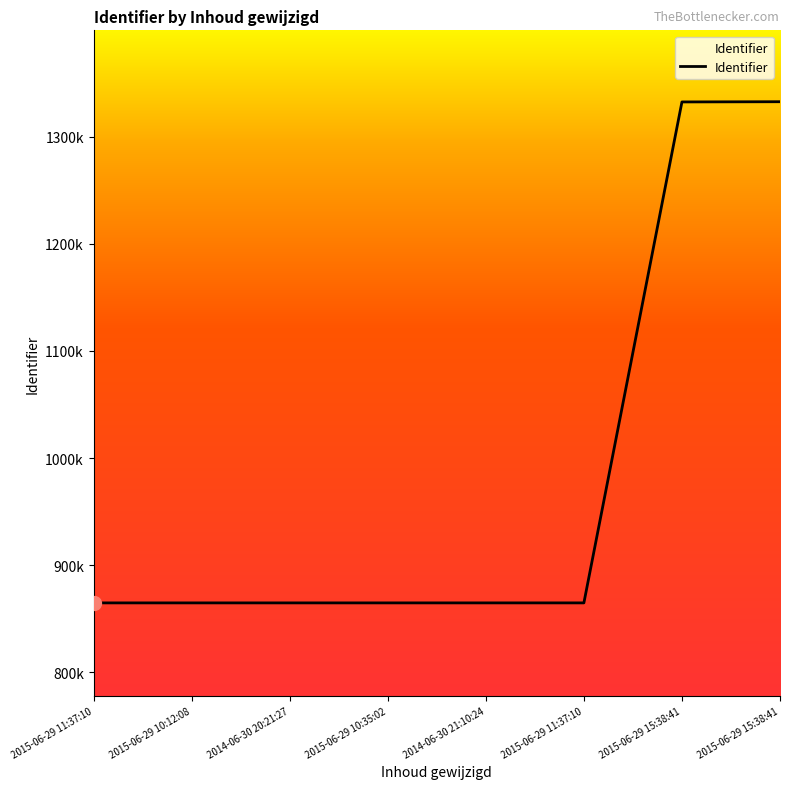

At which label does the data first exceed 864894?

2015-06-29 11:37:10